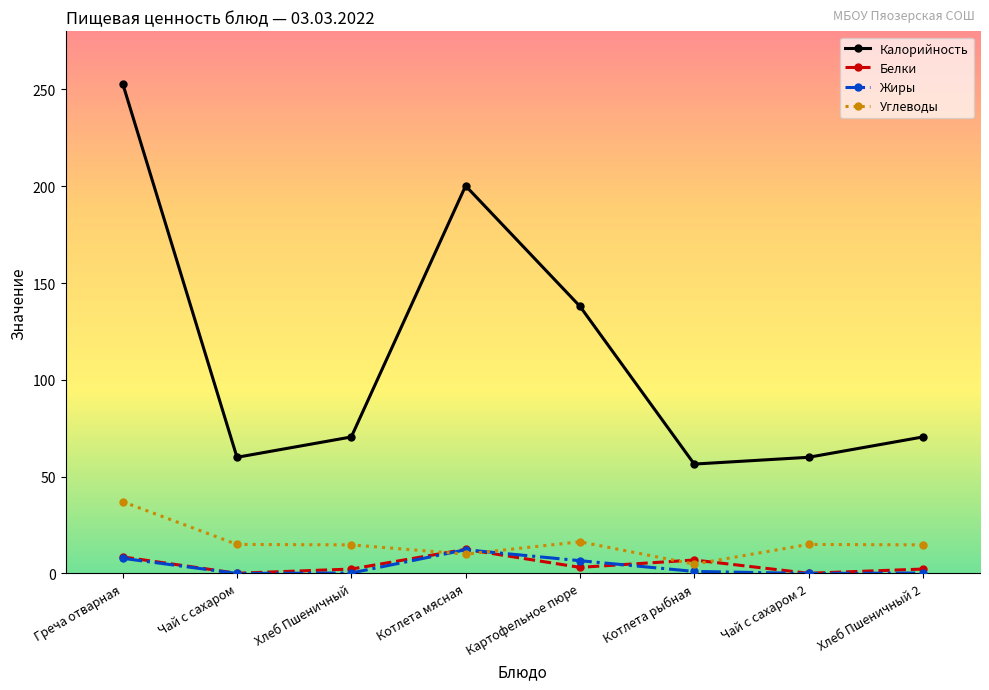

True or false: Углеводы and Калорийность cross at least once.

False